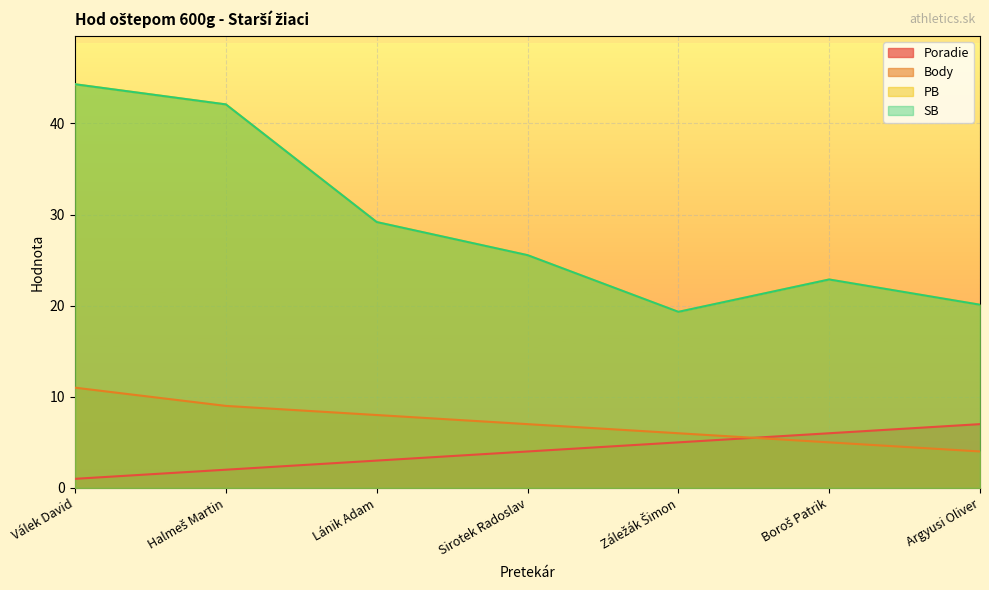

How many data points in Body are above 7?

3